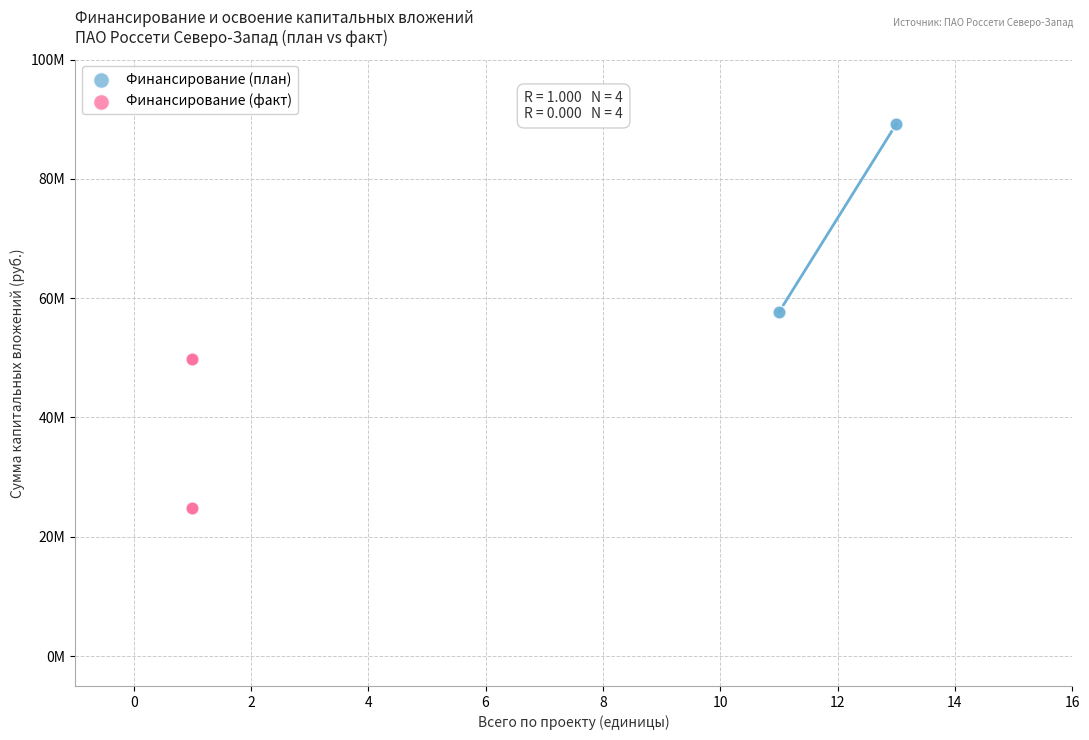

Which series has the widest spread of Y values?

Финансирование (план)